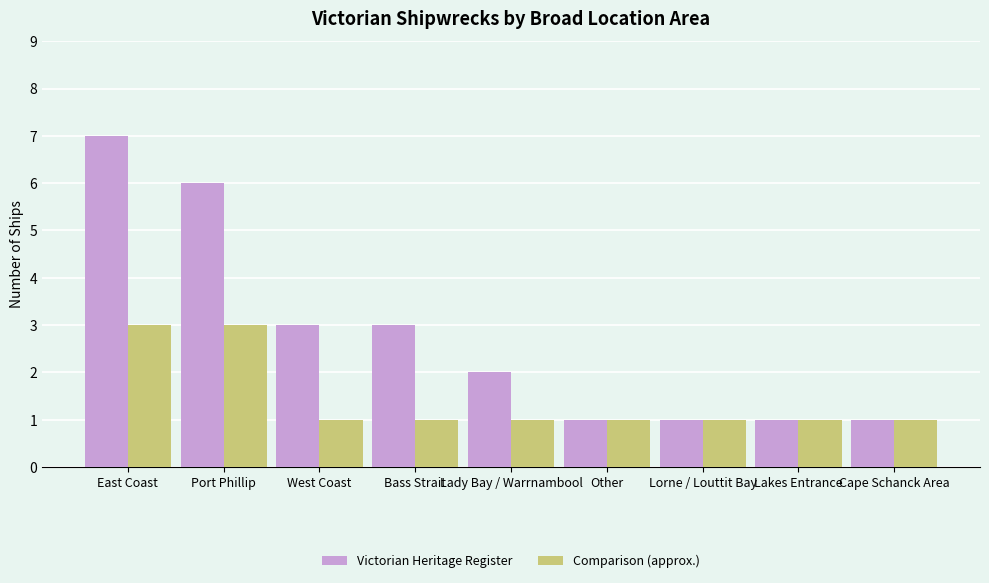

What is the sum of all Victorian Heritage Register values?

25